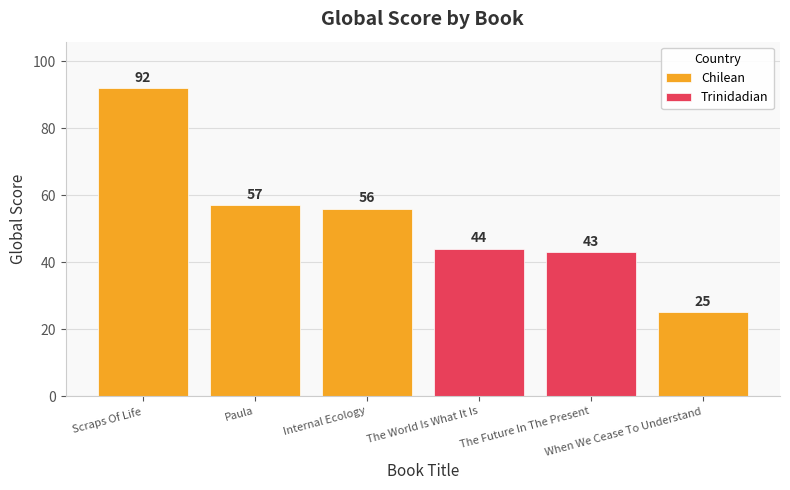

Rank the series by their average value, from highest to lowest.

Chilean, Trinidadian